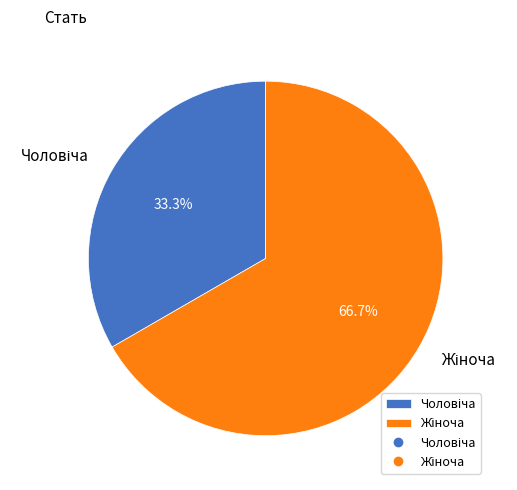

To the nearest percent, what is the average slice percentage?

50%